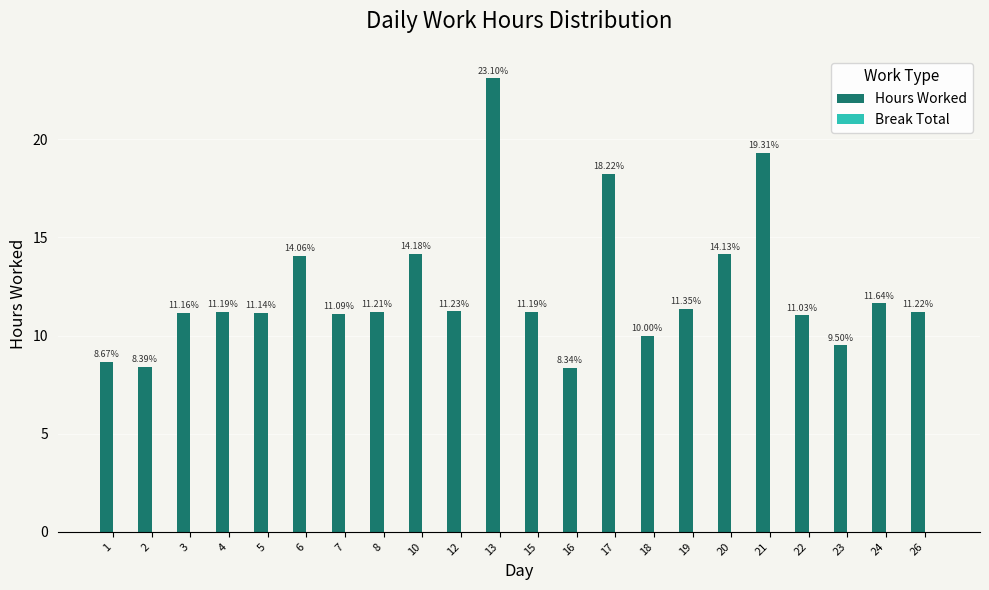

What is the sum of the values at 21 and 1?

28.0